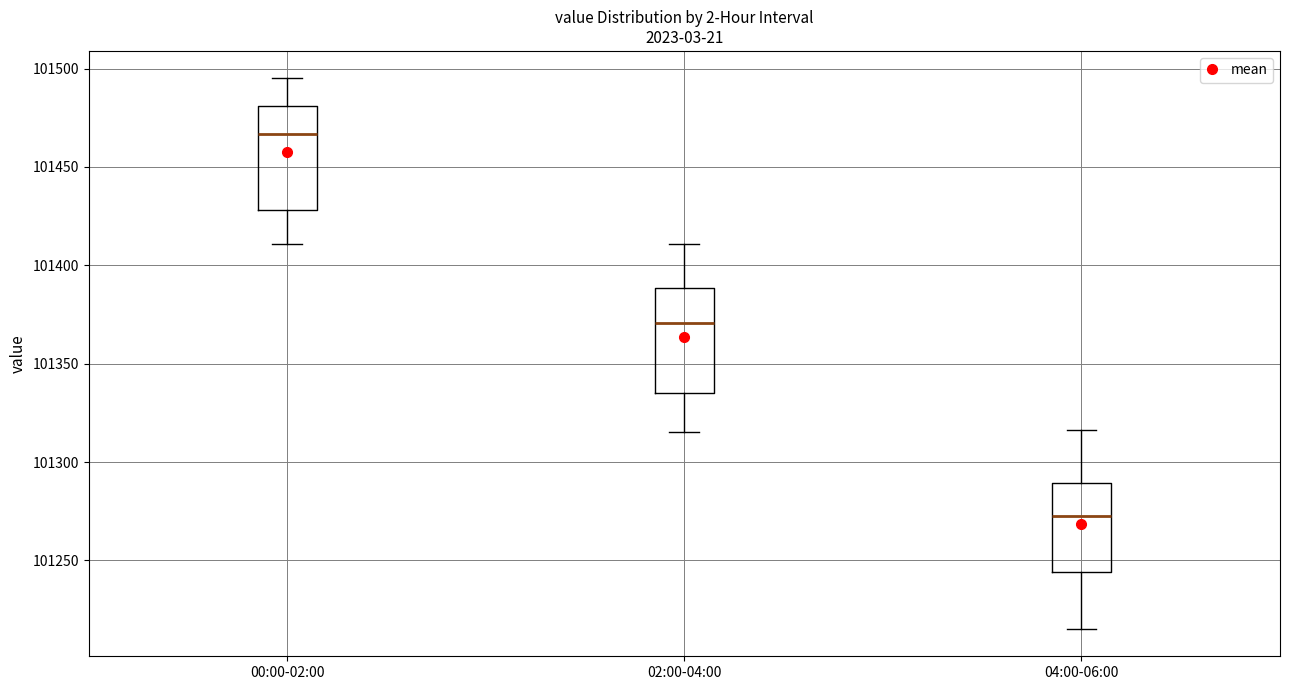

Reading left to right, transcribe this box plot: for each box, give where its median line is, the range the box spans, and where its two whiskers end, as read against the y-axis. The values are not printed on the chart, so give them approximately, as read against the axis.

00:00-02:00: median 101465, box 101430 to 101480, whiskers 101410 to 101495
02:00-04:00: median 101370, box 101335 to 101390, whiskers 101315 to 101410
04:00-06:00: median 101275, box 101245 to 101290, whiskers 101215 to 101315